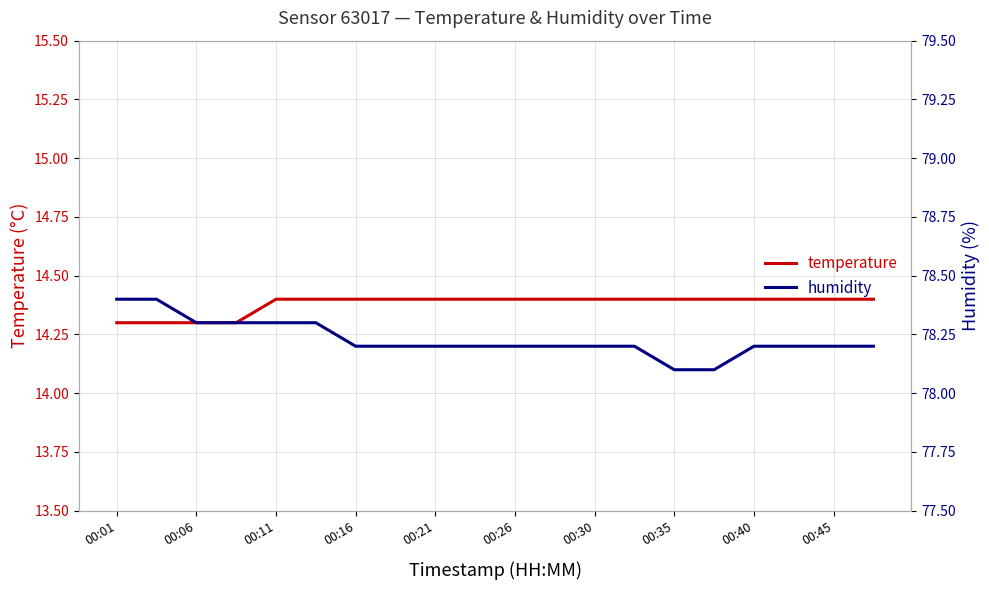

List the series in order of their peak value, lowest first.

temperature, humidity